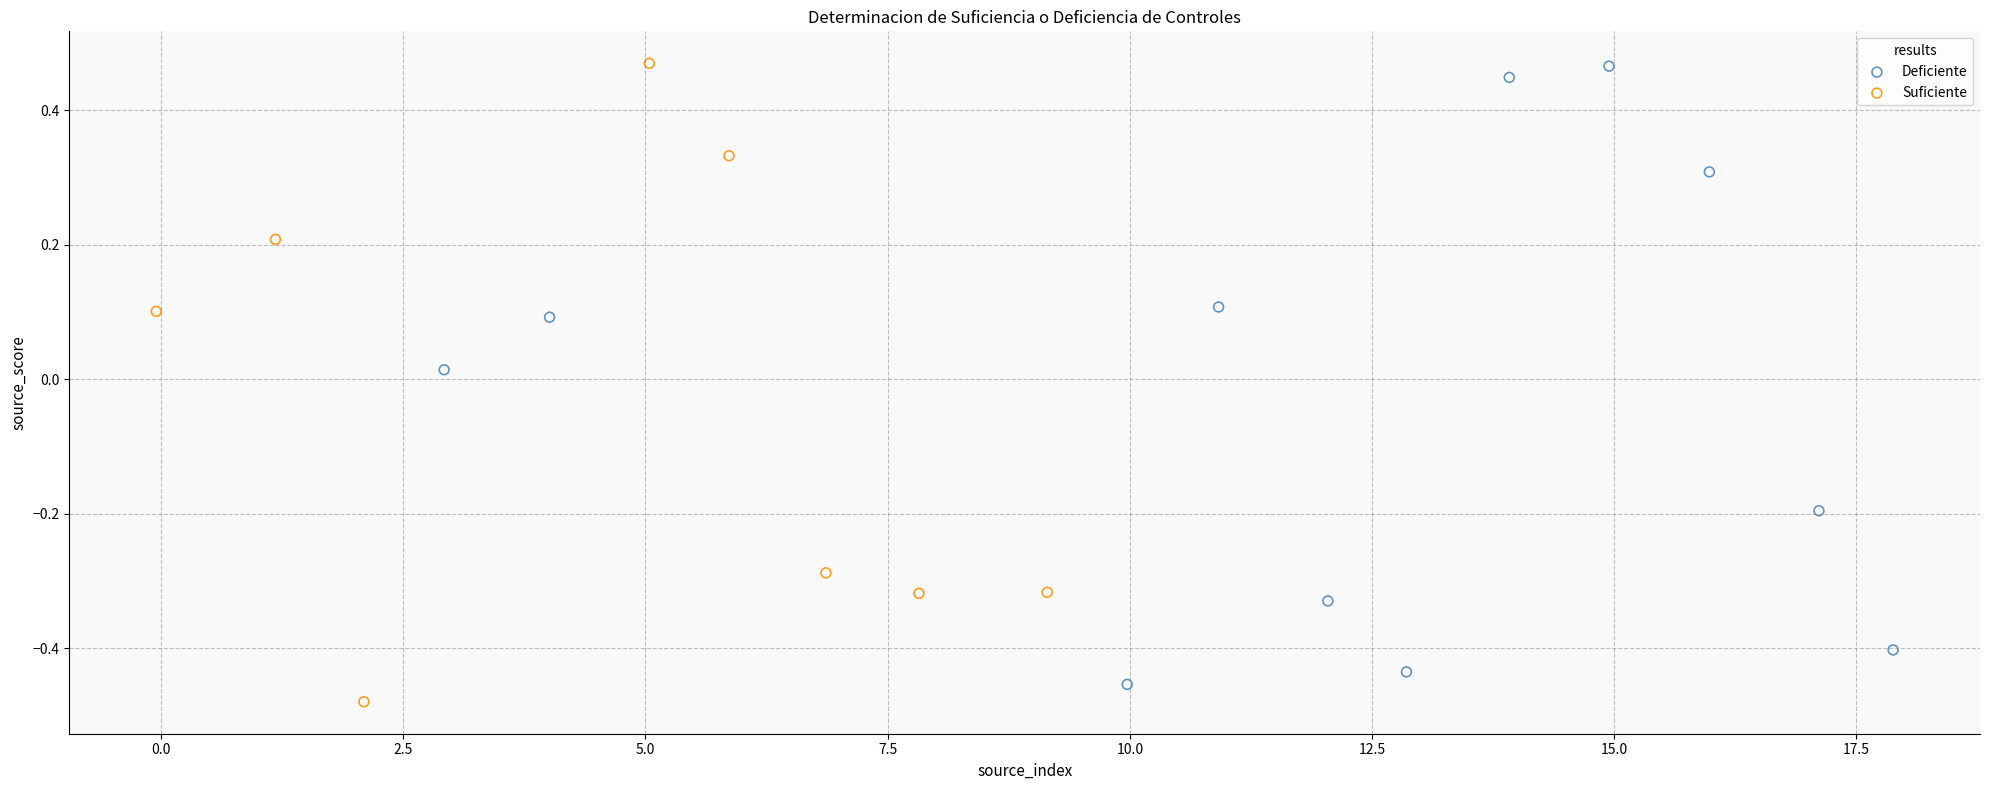

Which series has the largest Y range (max minus min)?

Suficiente